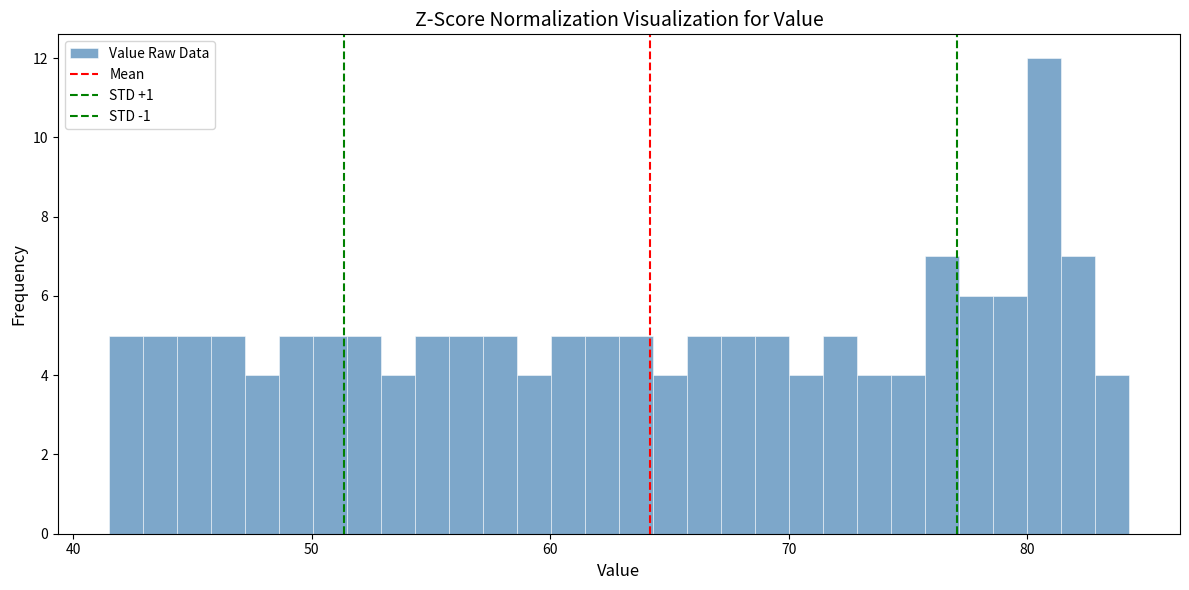

Read against the x-axis, roughly where is the centre of the tallest bar?

81